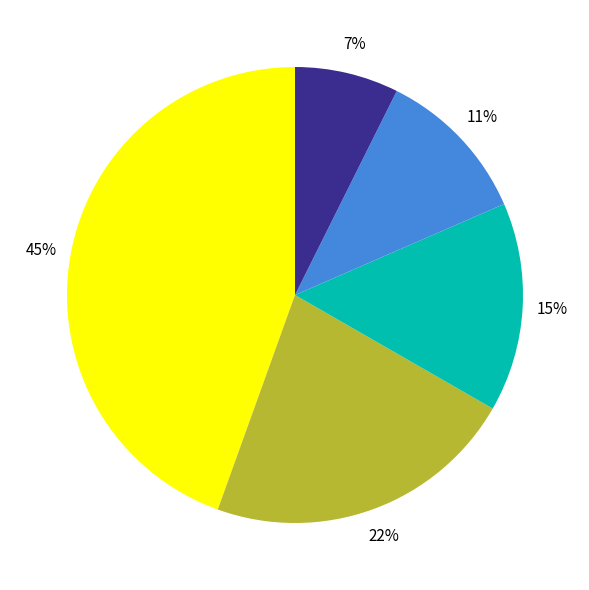

To the nearest percent, what is the average slice percentage?

20%